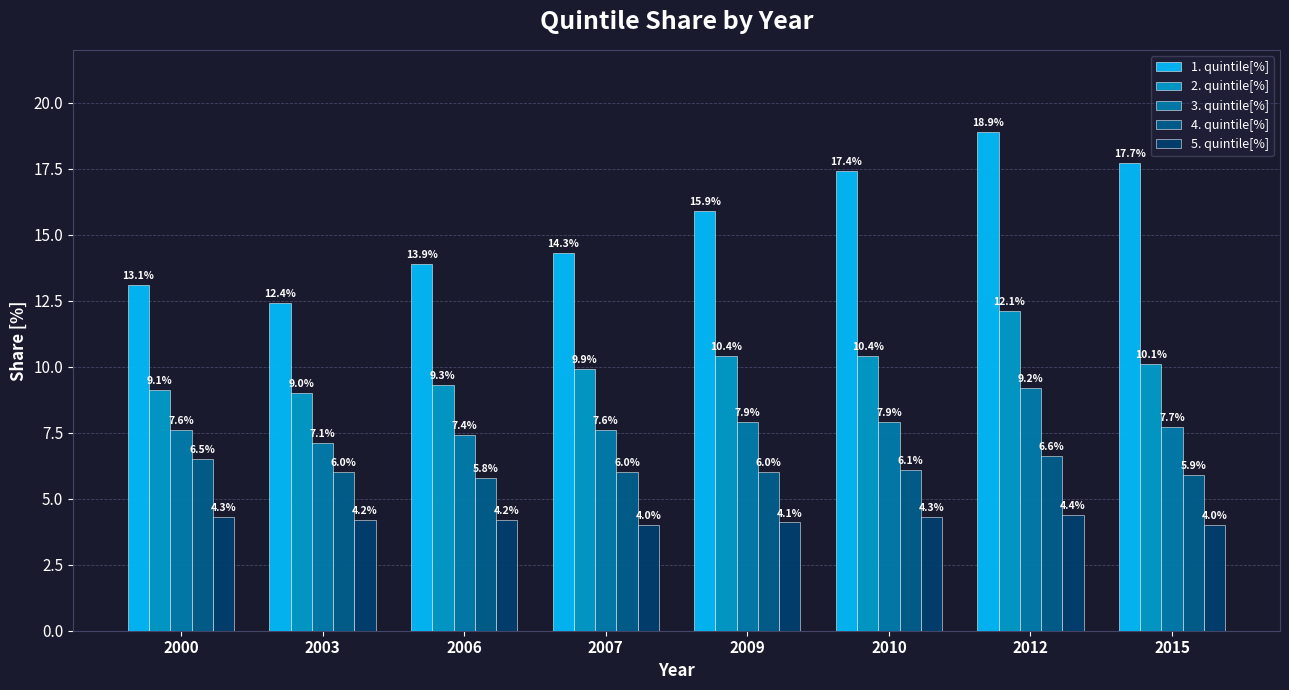

What is the sum of all 1. quintile[%] values?

123.6